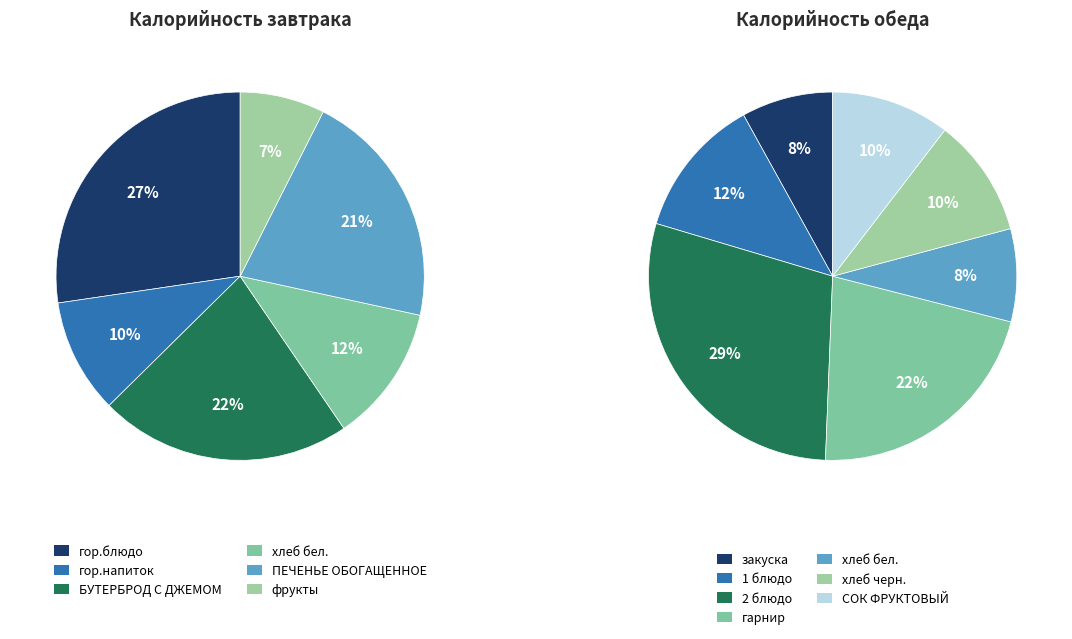

How much of the chart is everything except Обед?

40.3%